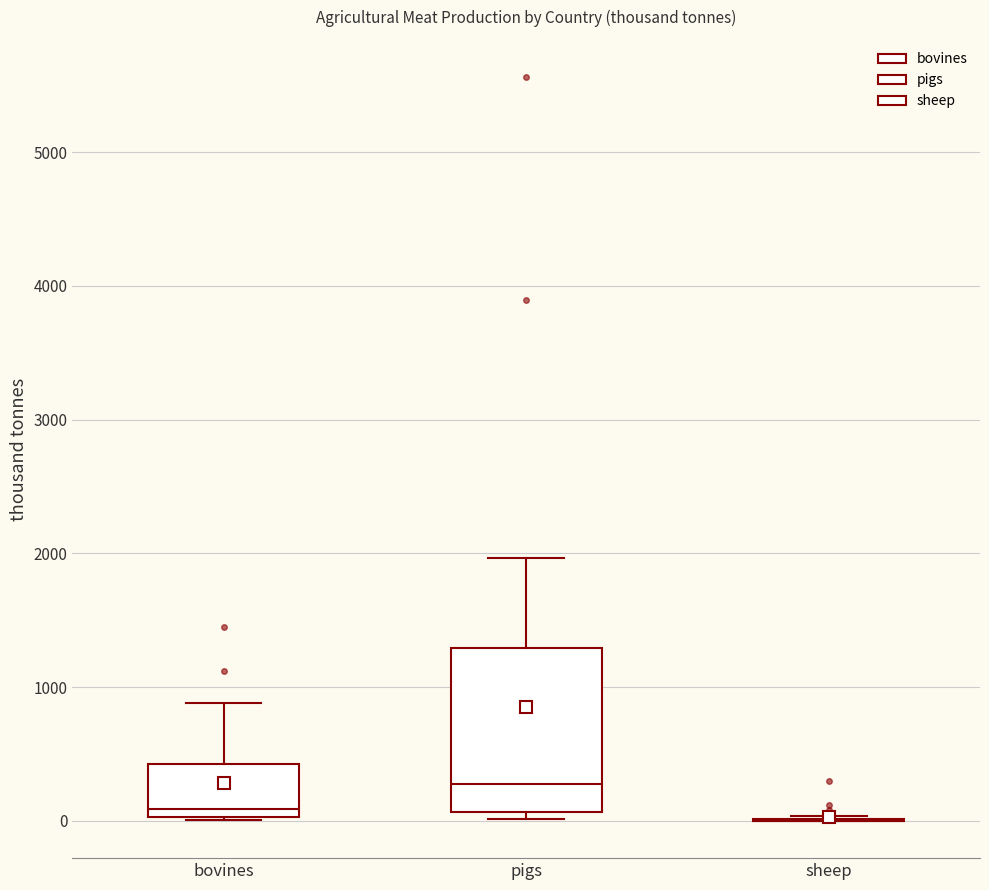

Which box is the tallest, from its lower edge to its upper edge?

pigs